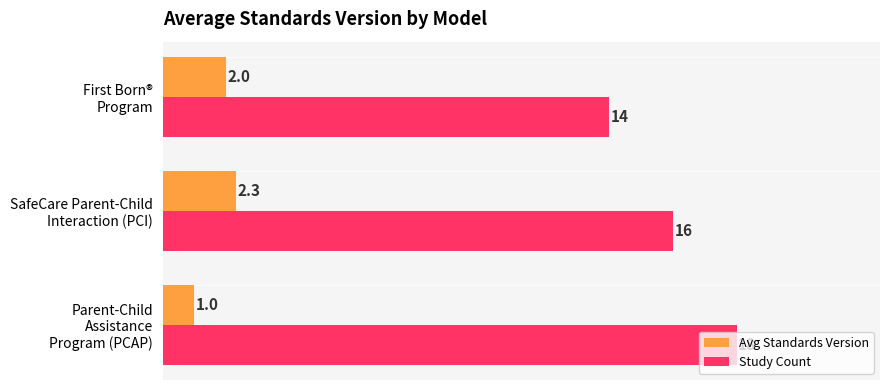

How many series are shown in this chart?

2